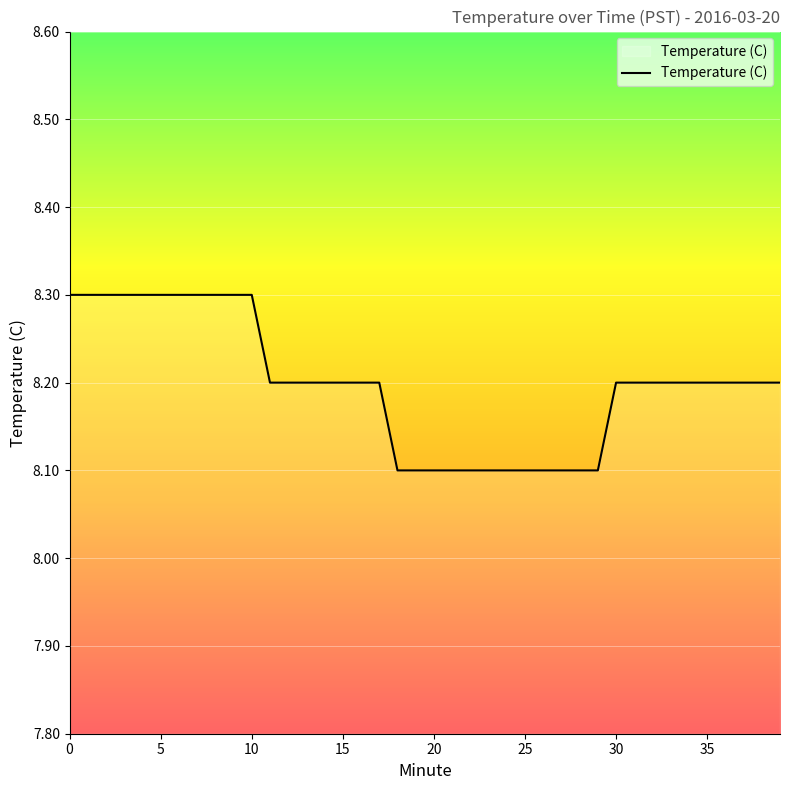

What is the maximum value shown in the chart?

8.3